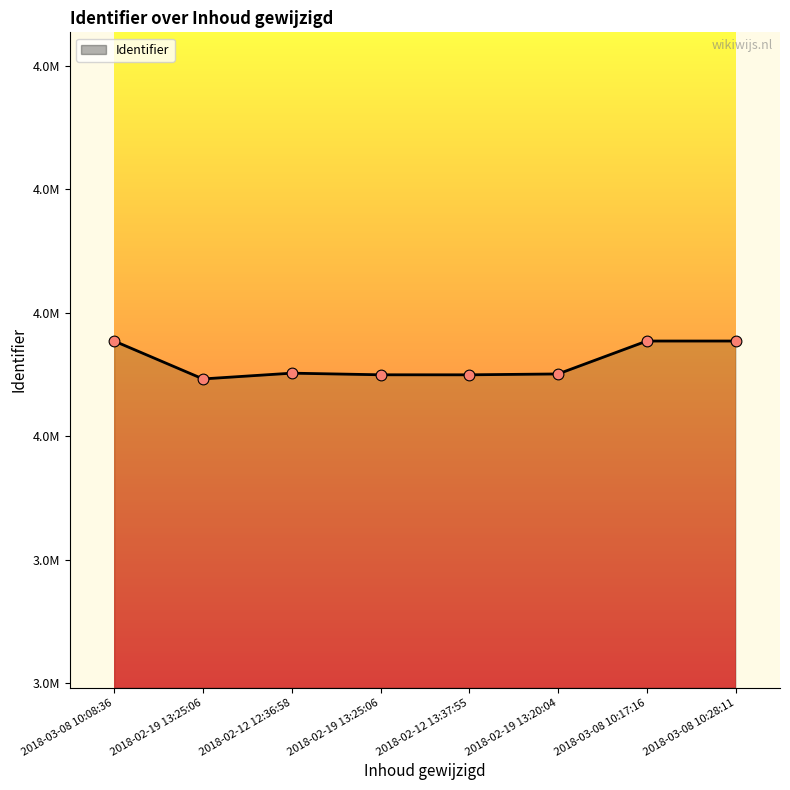

Does the chart have visible grid lines?

No